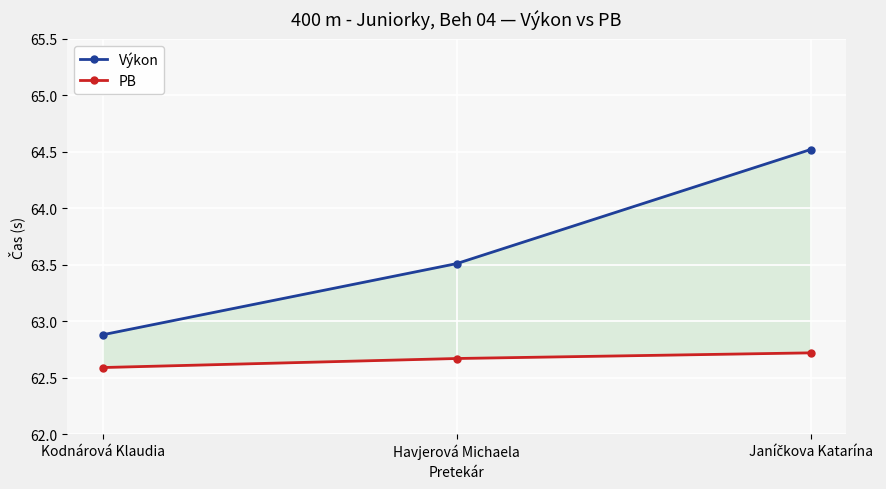

What is the minimum value shown in the chart?

62.6